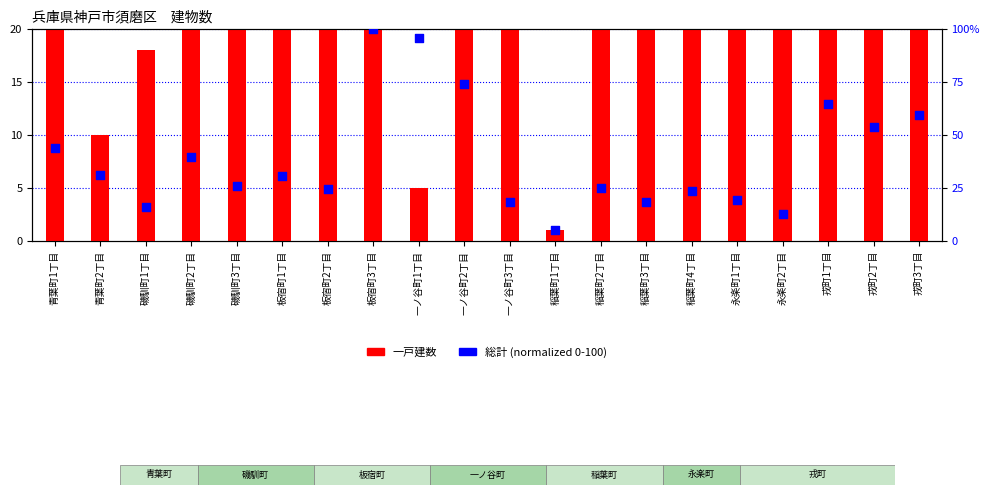

Which series reaches the maximum Y coordinate?

一戸建数